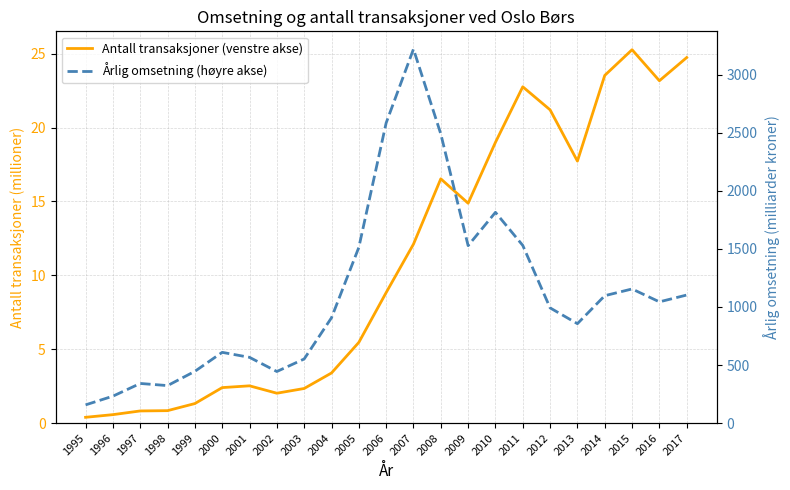

Which series has the largest range (max minus min)?

Årlig omsetning (høyre akse)